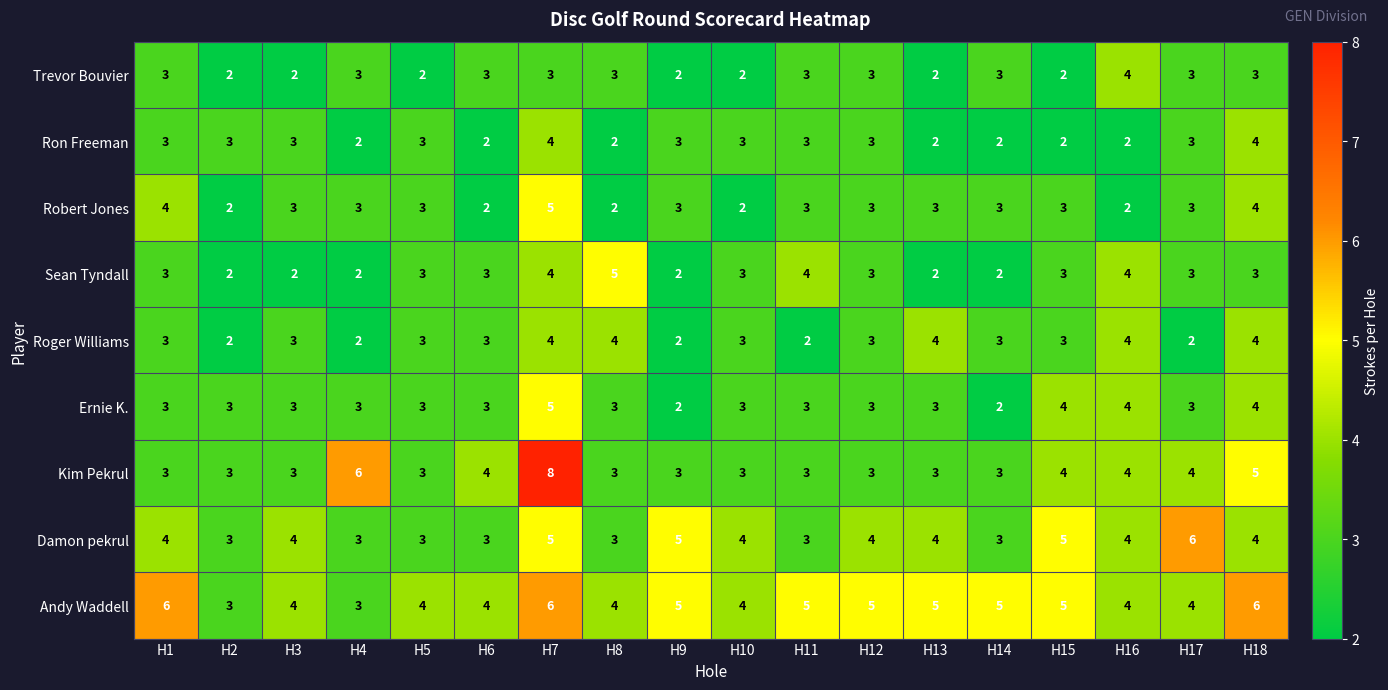

Which series has the largest range (max minus min)?

Kim Pekrul